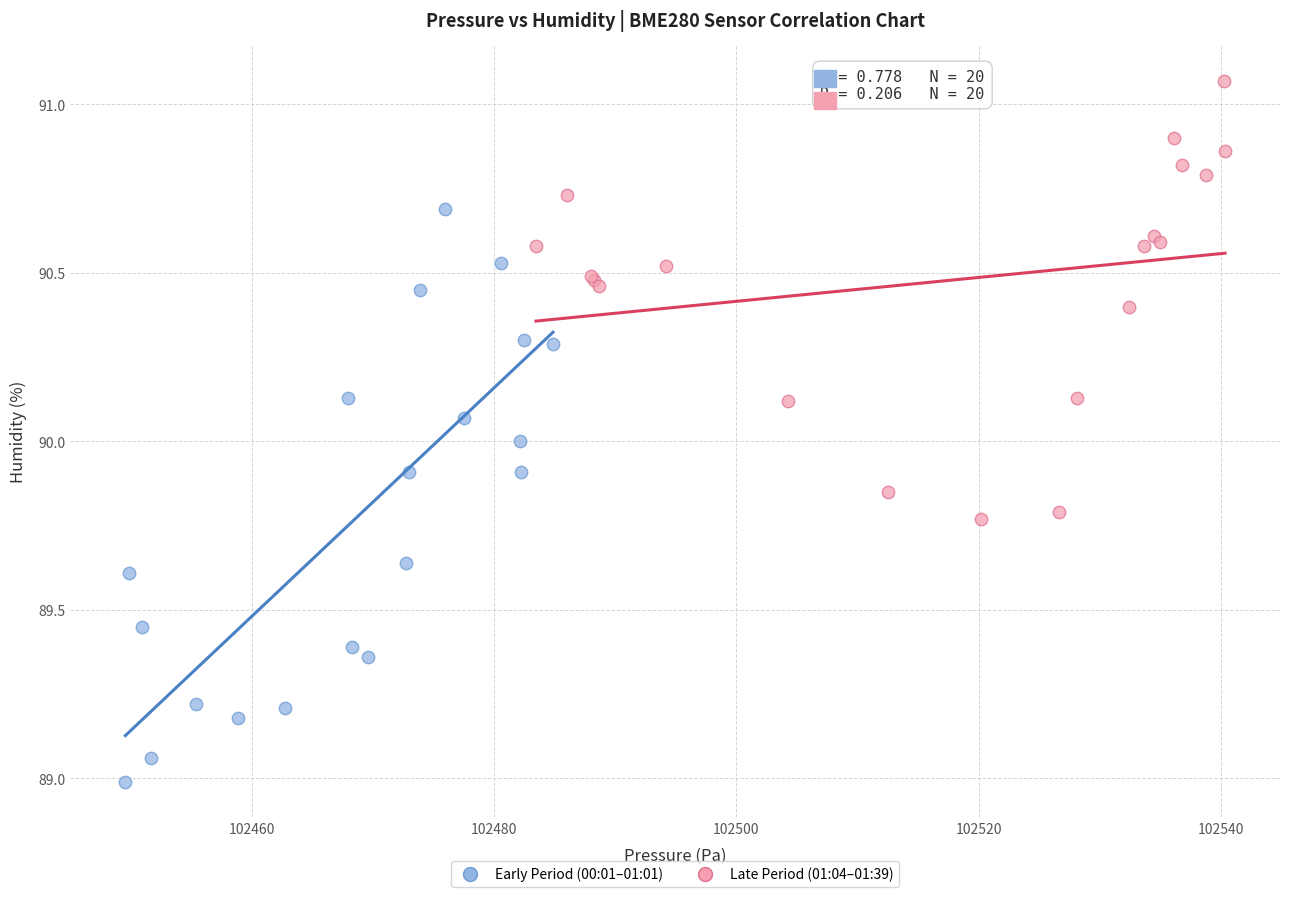

Which series has the largest Y range (max minus min)?

Early Period (00:01–01:01)